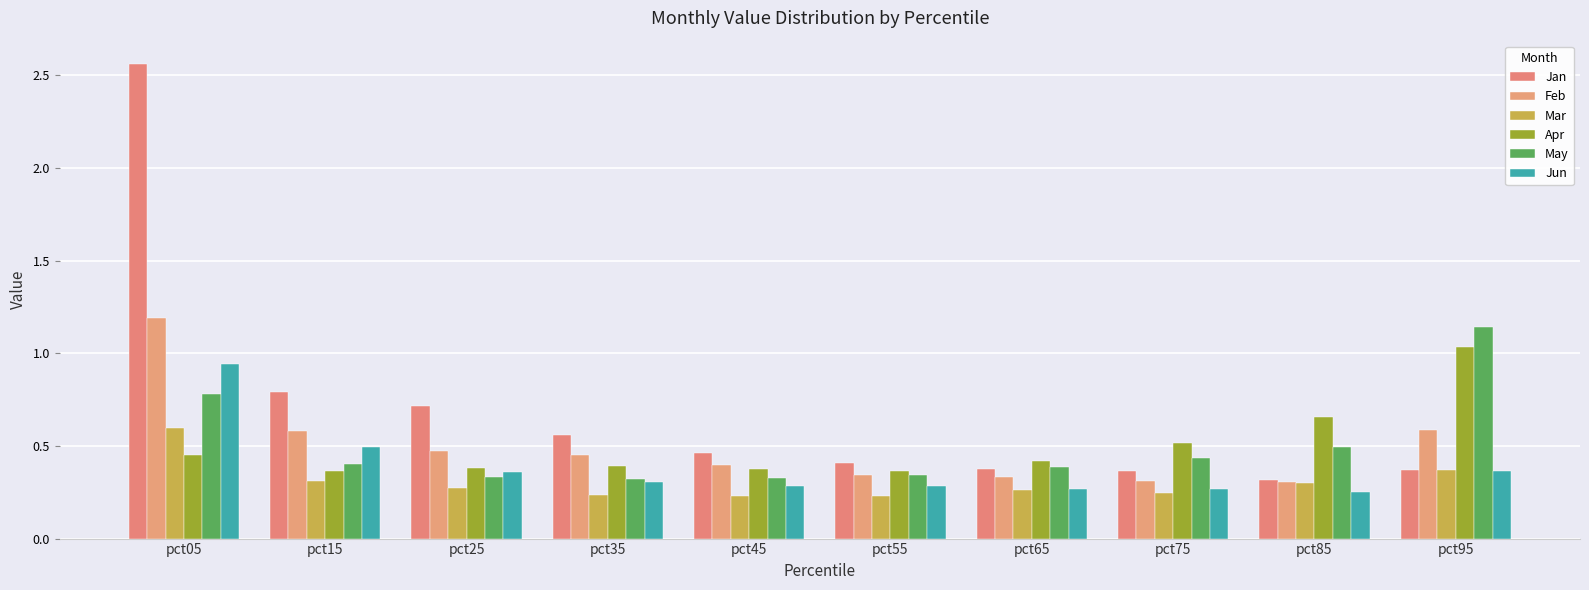

The value of Apr at pct75 is 0.8. True or false?

False